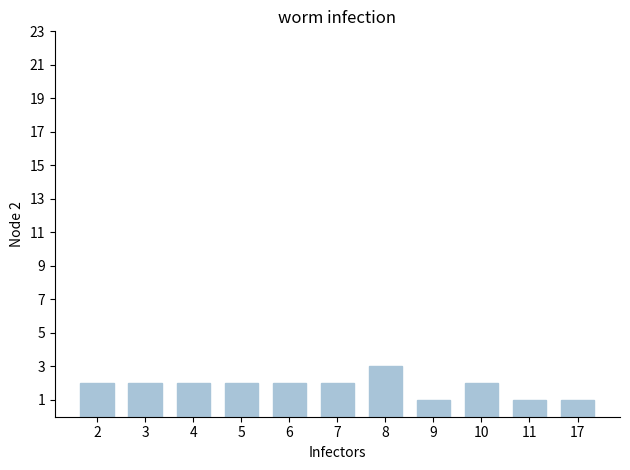

Are the bars grouped side by side (vs. stacked)?

No